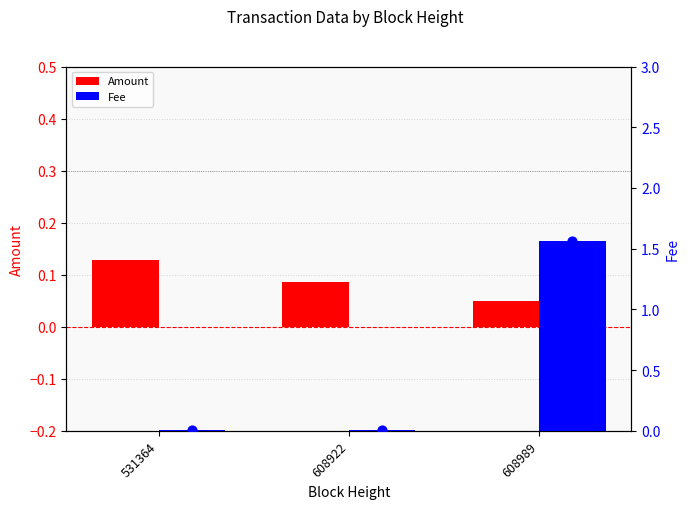

Which series contains the highest Y value?

Fee